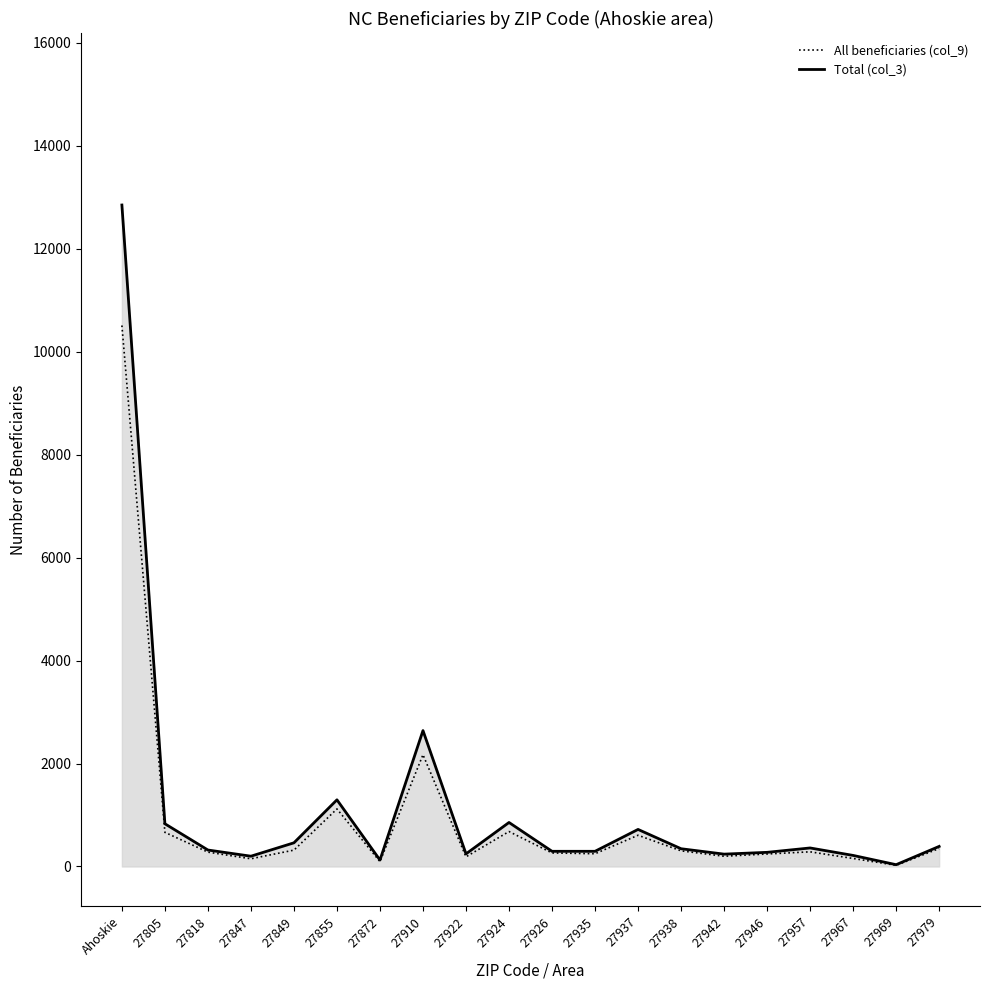

Which category has the highest value in the Total (col_3) series?

Ahoskie